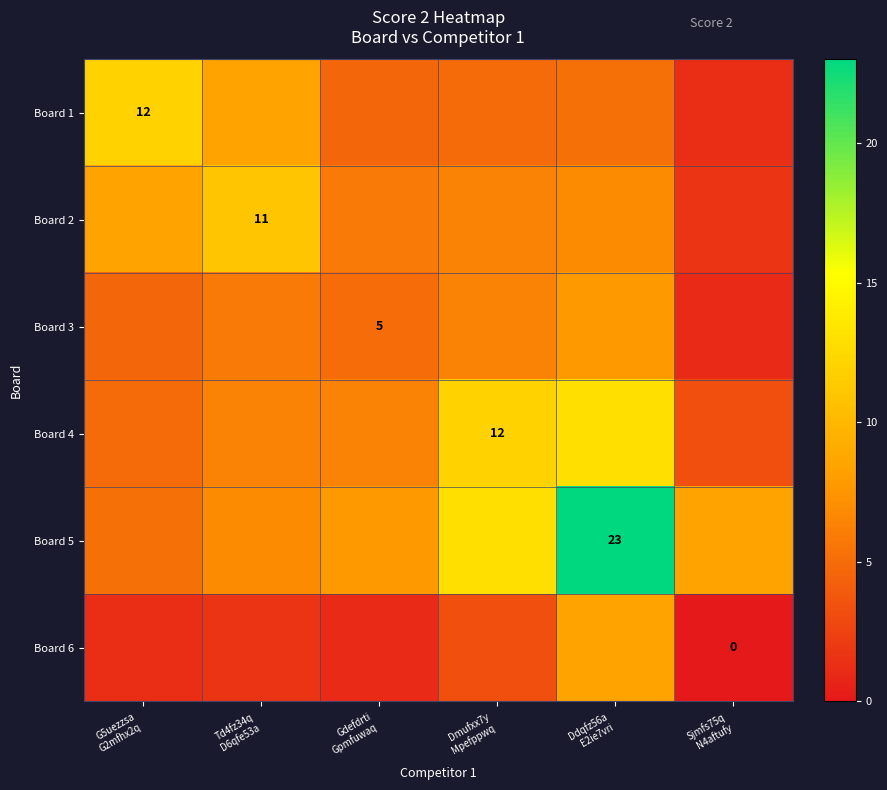

At which label is Board 5 closest to 14?

Dmufxx7y Mpefppwq